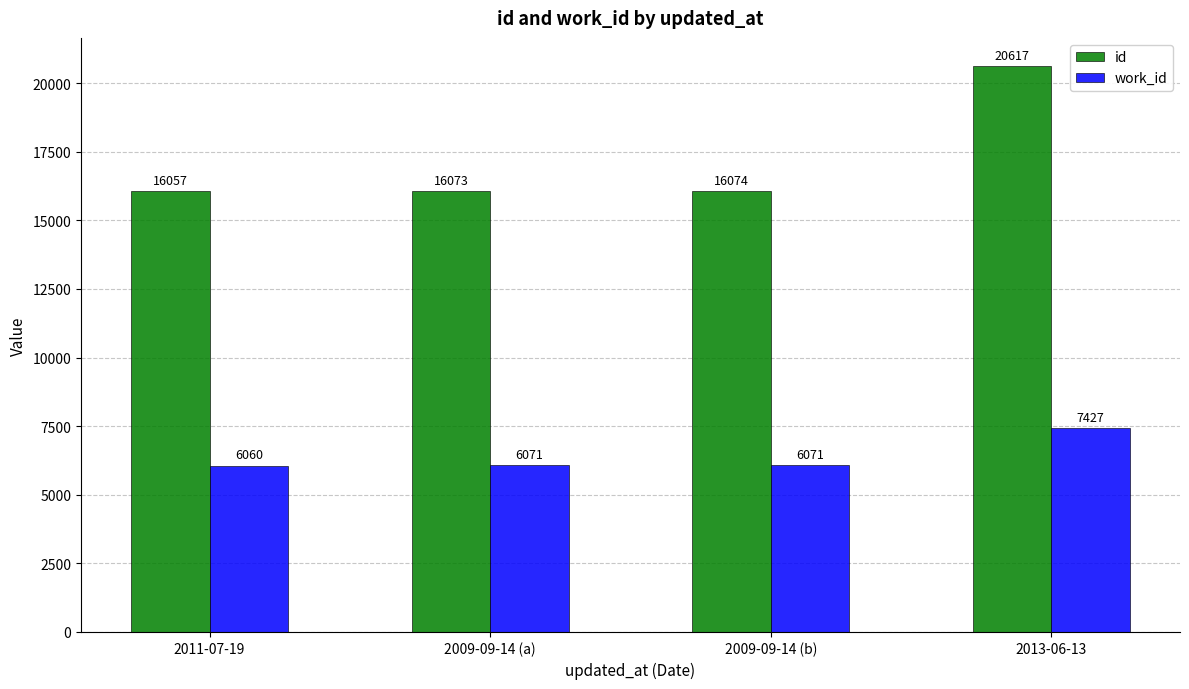

Where is id nearest to the value 18337?

2009-09-14 (b)